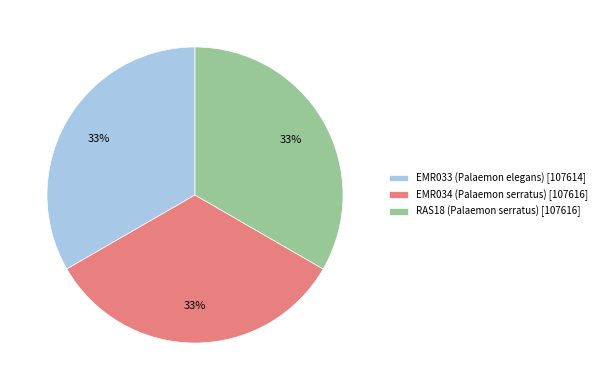

What is the ratio of the value at EMR033 (Palaemon elegans) [107614] to the value at RAS18 (Palaemon serratus) [107616]?

1.0